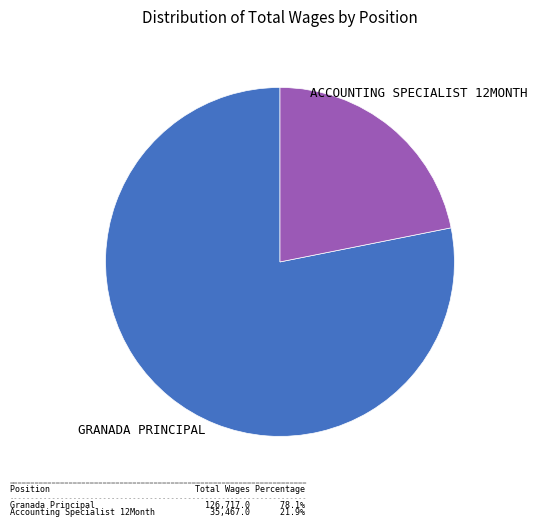

Is there any slice that represents more than half of the pie?

Yes